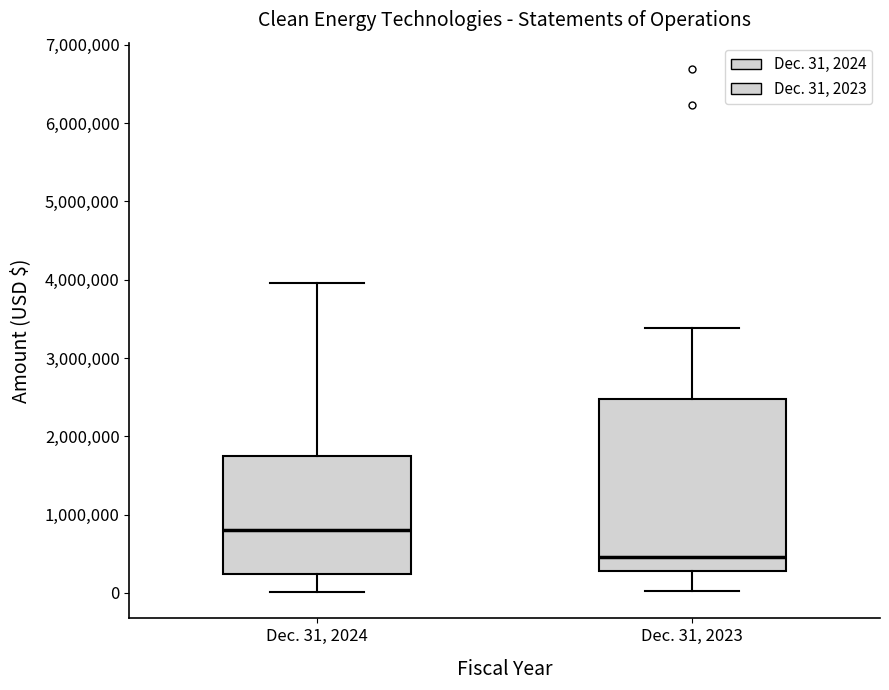

Where does the upper whisker of the box for Dec. 31, 2023 end on the y-axis? The values are not printed on the chart, so give them approximately, as read against the axis.

3400000